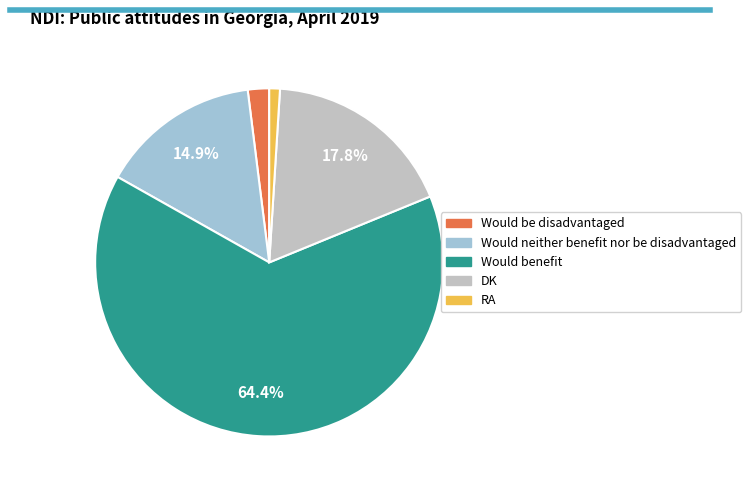

The DK slice represents 18% of the pie. True or false?

True